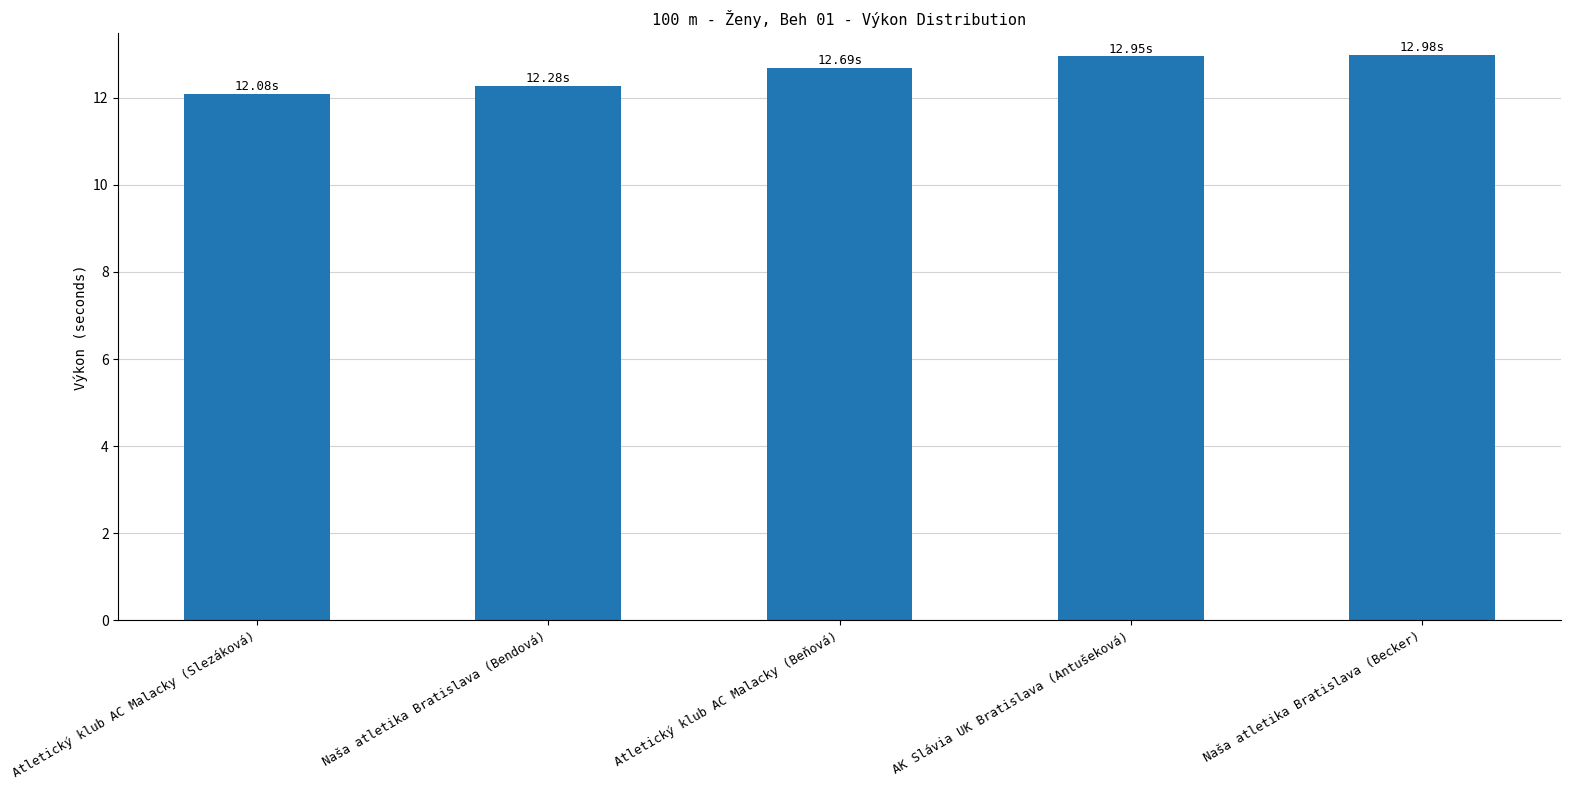

What is the difference between the maximum and minimum values?

0.9